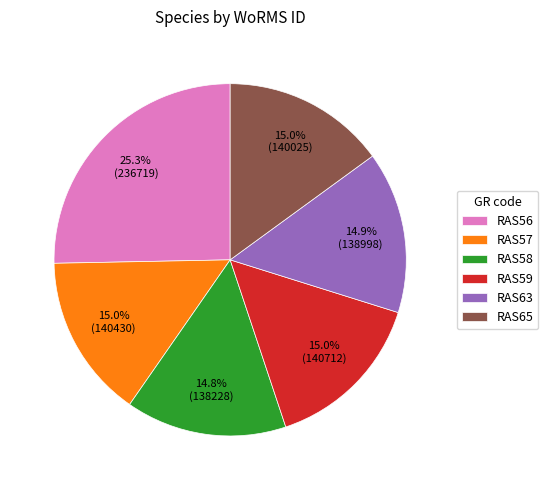

To the nearest percent, what is the average slice percentage?

17%